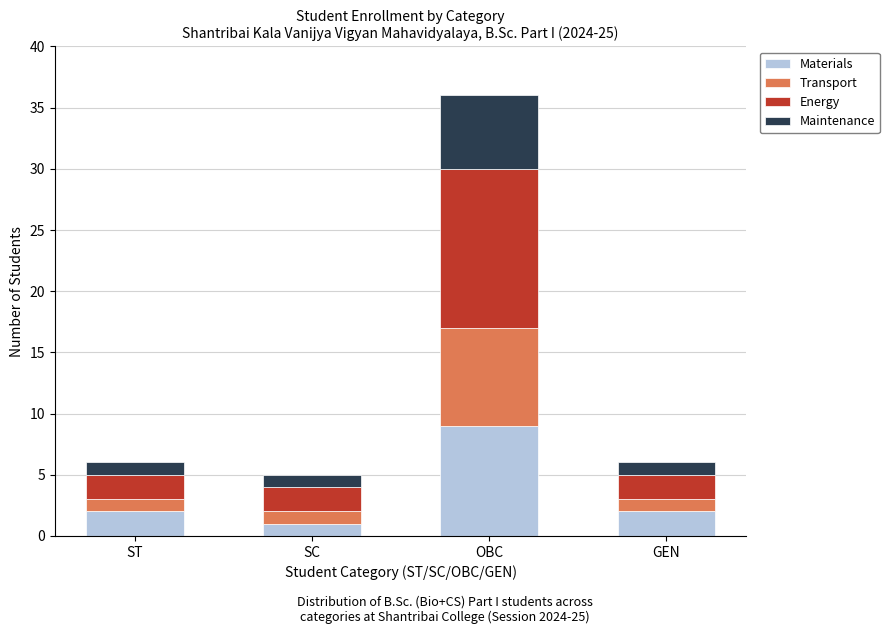

The value of Materials at SC is 1. True or false?

True